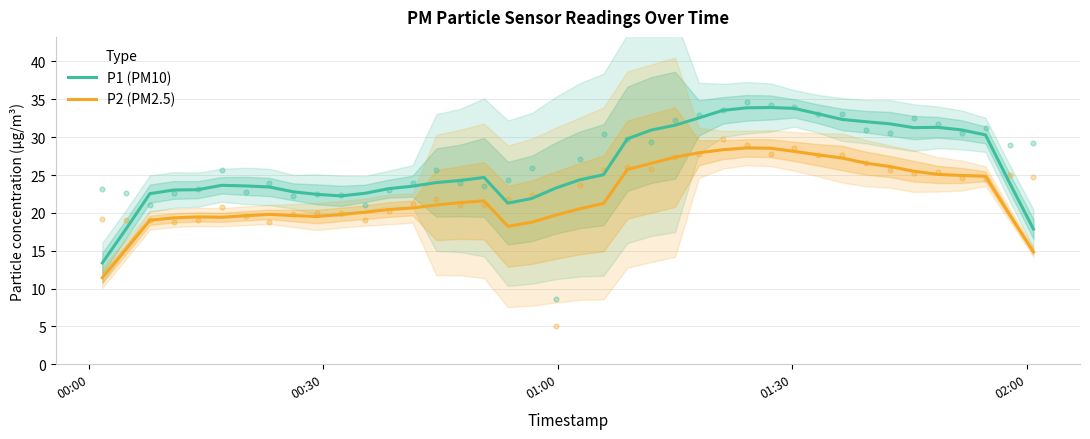

True or false: P2 (PM2.5) and P1 (PM10) cross at least once.

False